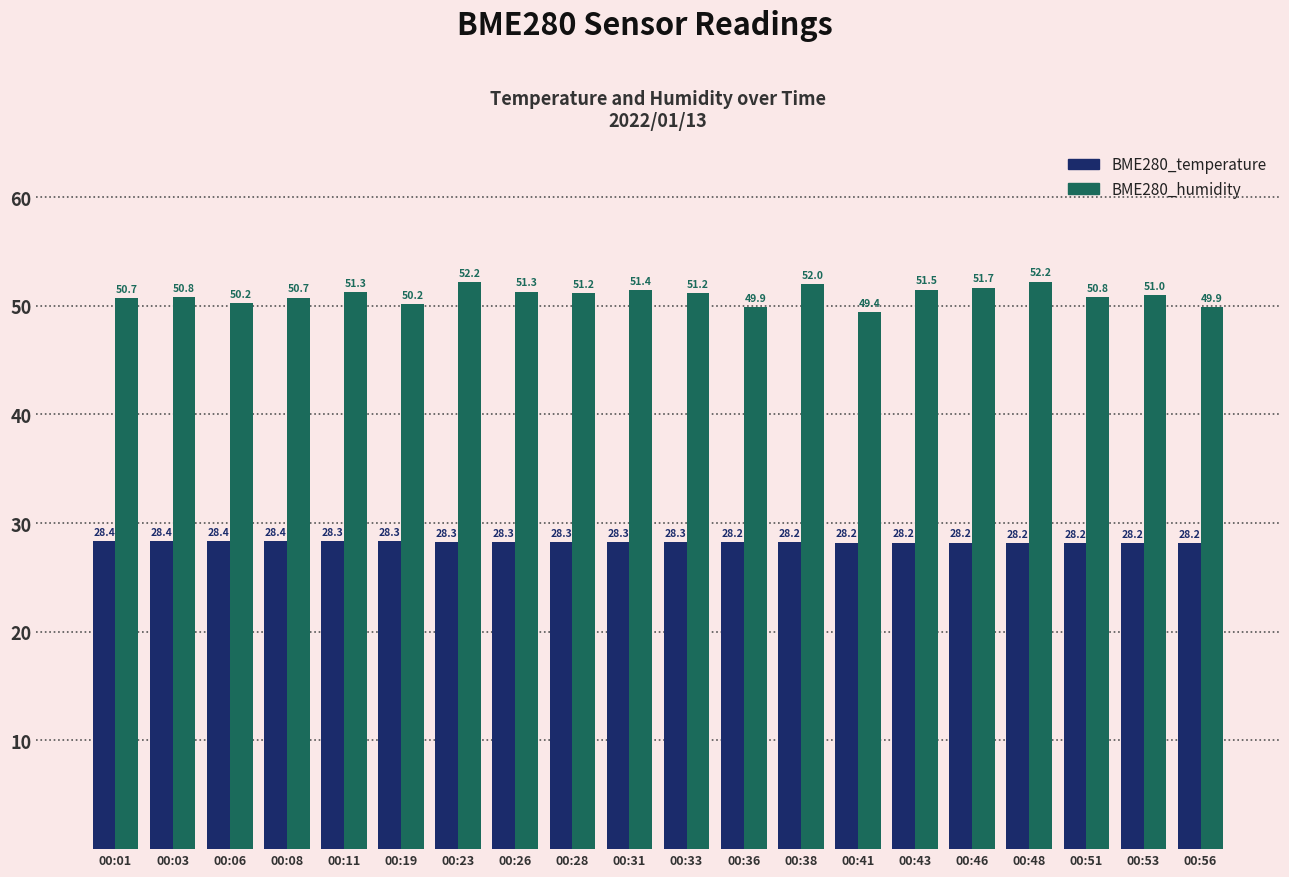

Rank the series by their maximum value, from lowest to highest.

BME280_temperature, BME280_humidity